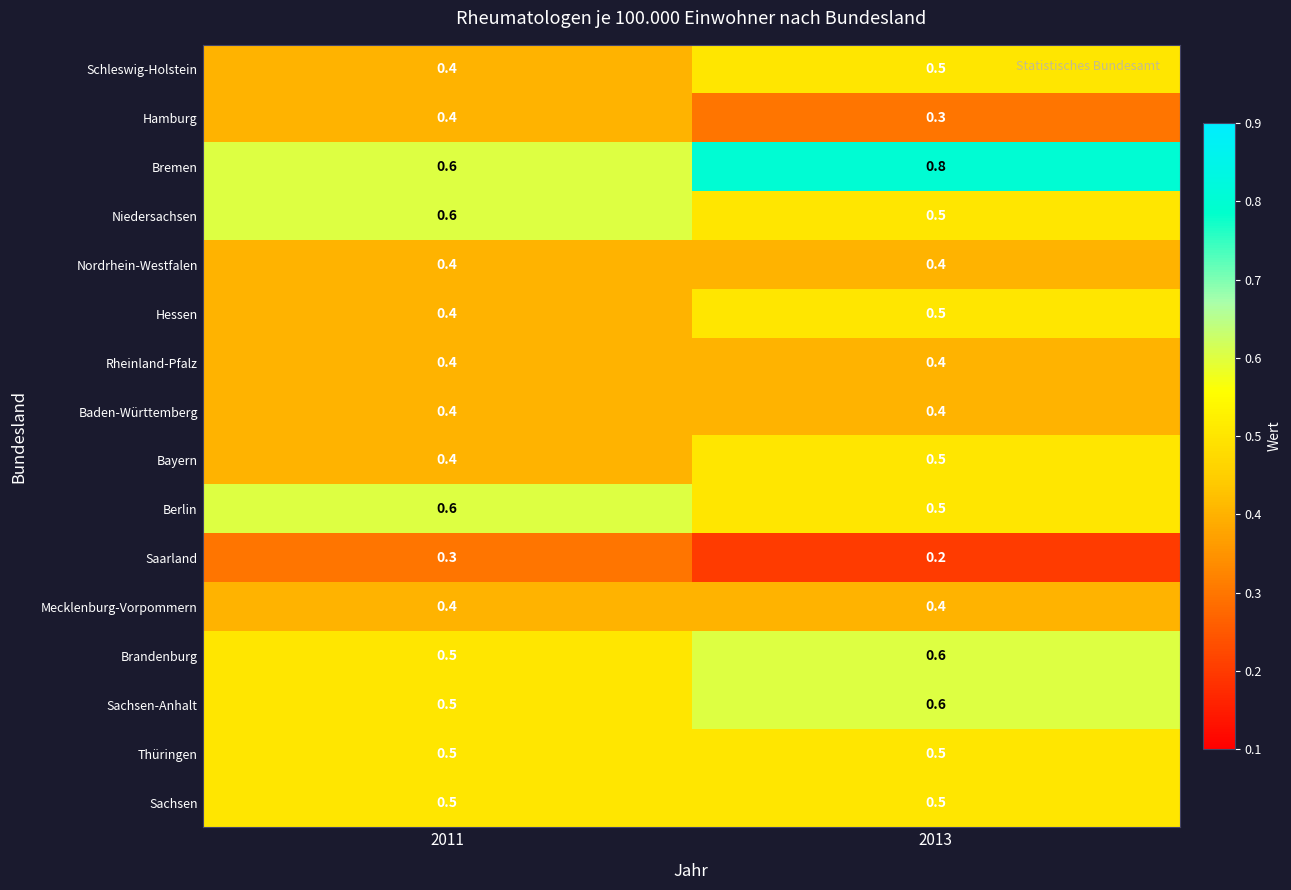

What is the smallest value displayed?

0.2